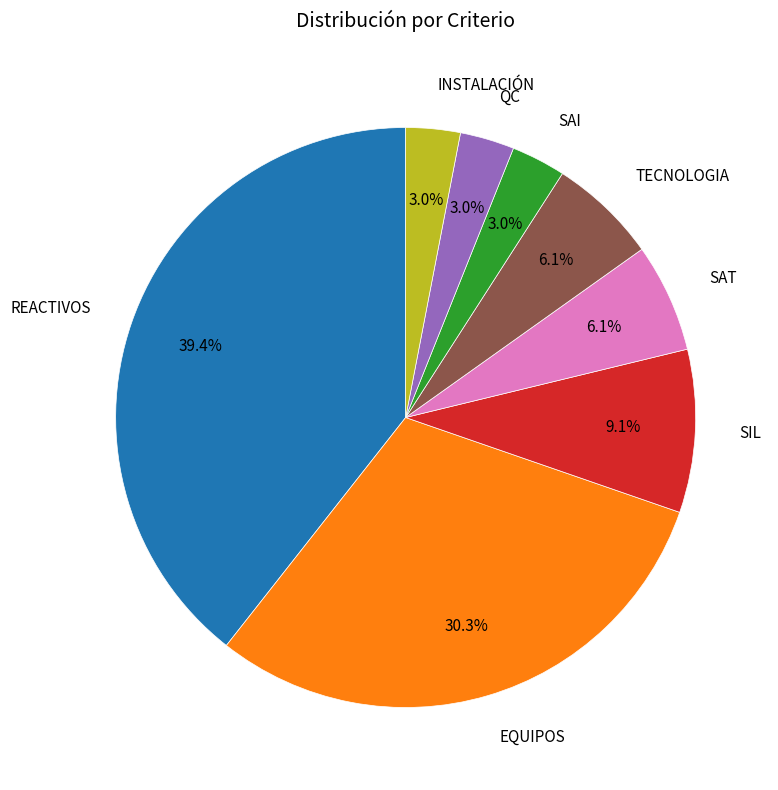

How many slices are in this pie chart?

8